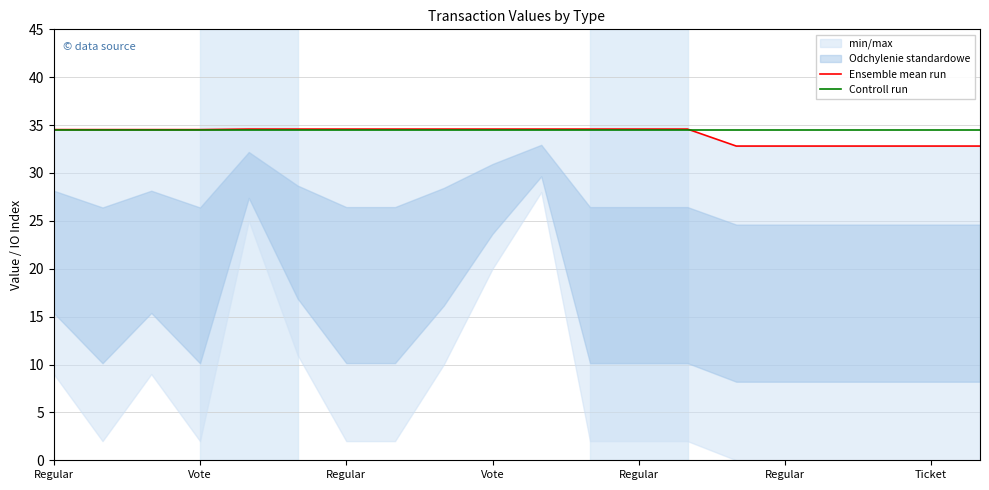

Which series has the widest spread of values?

Ensemble mean run